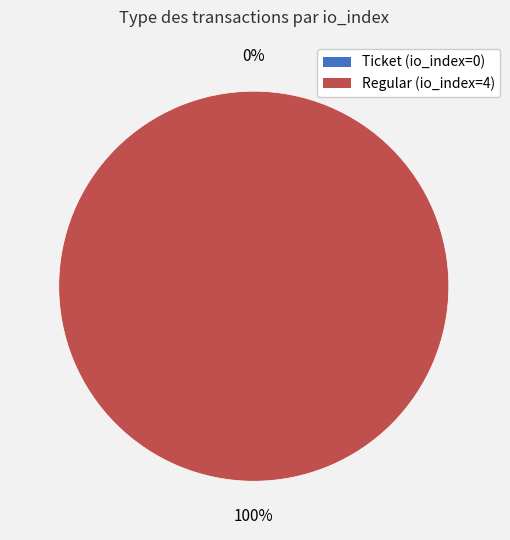

Is there a majority slice in this chart?

Yes